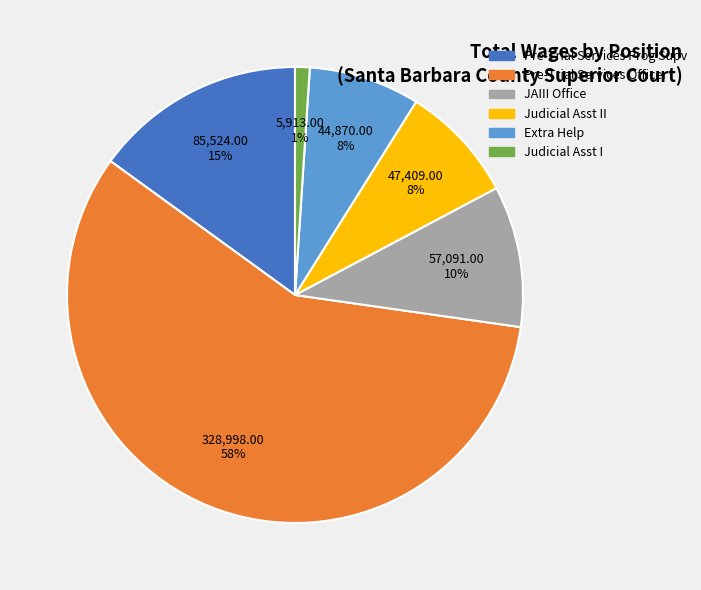

How many segments does this pie chart have?

6